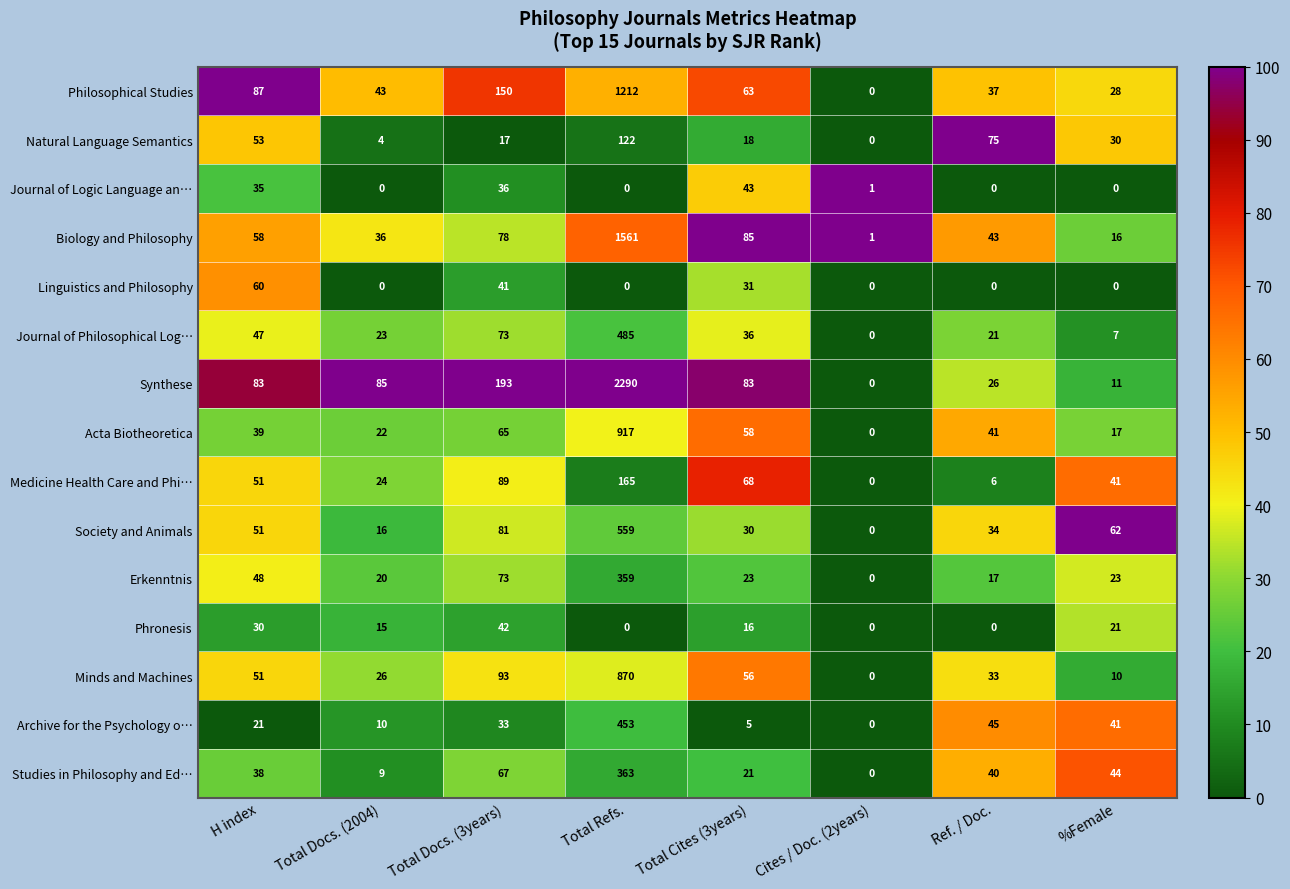

At which label does Archive for the Psychology o… reach its peak?

Total Refs.